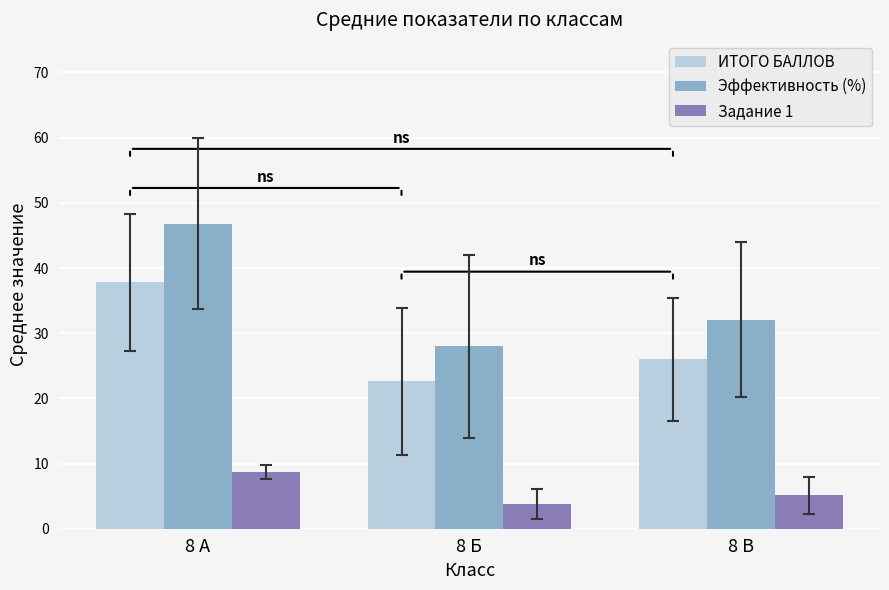

List the series in order of their overall mean, highest first.

Эффективность (%), ИТОГО БАЛЛОВ, Задание 1